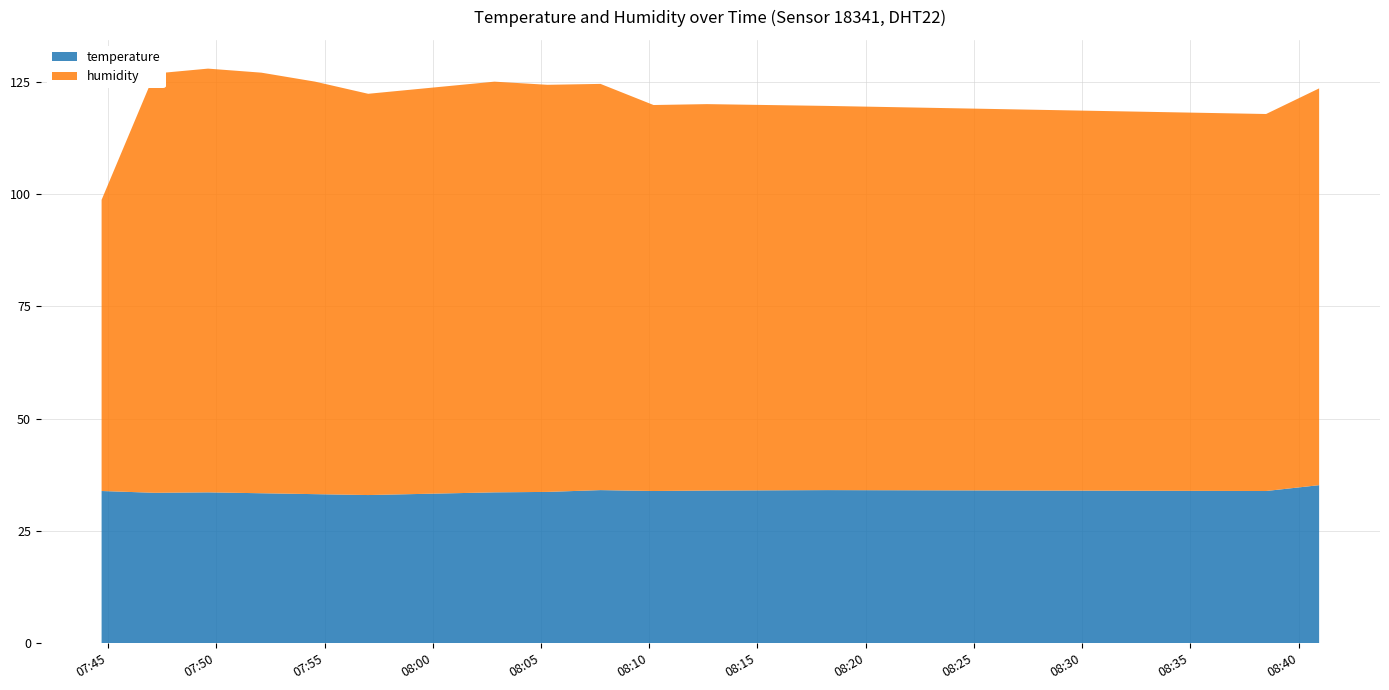

Reading right to left, extract all data points from this chart.

temperature: 35.2	33.9	34.1	34.0	33.9	34.1	33.7	33.6	33.0	33.2	33.4	33.6	33.5	33.9
humidity: 88.3	83.9	85.5	86.0	85.9	90.4	90.6	91.4	89.3	91.8	93.6	94.3	93.3	64.8